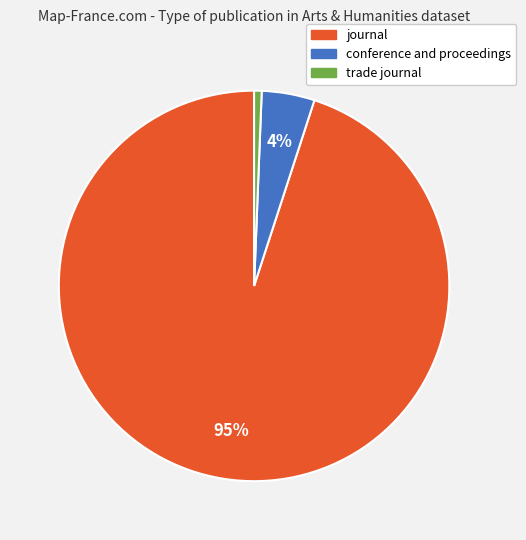

To the nearest percent, what percentage of the pie is trade journal?

1%